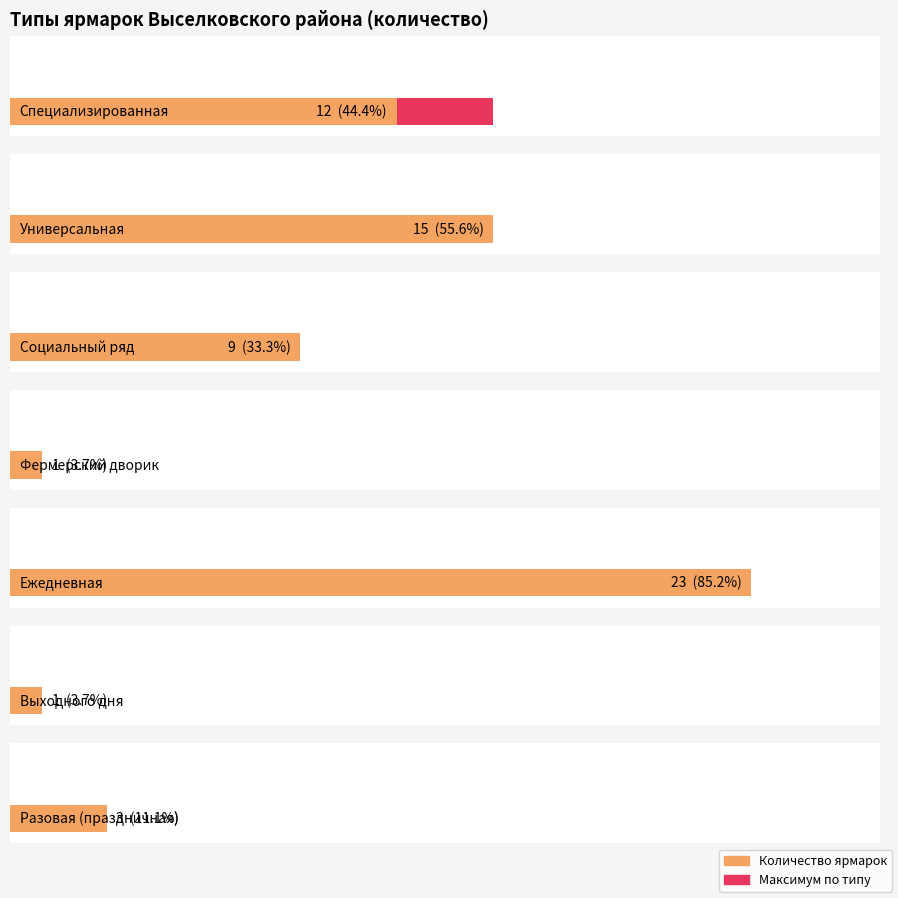

What is the difference between the maximum and minimum values in the Разовая (праздничная) series?

3